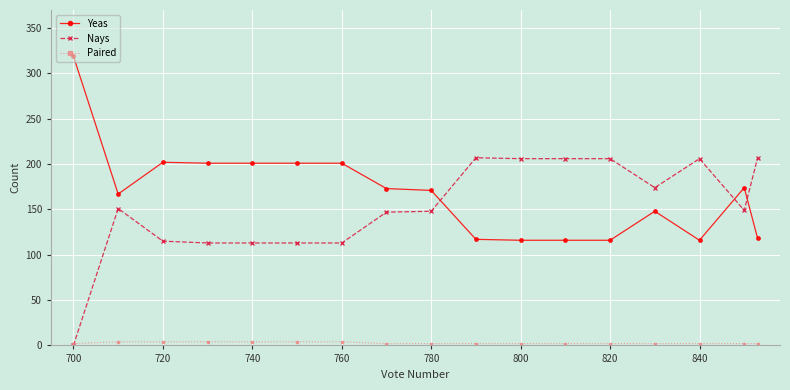

Rank the series by their maximum value, from highest to lowest.

Yeas, Nays, Paired